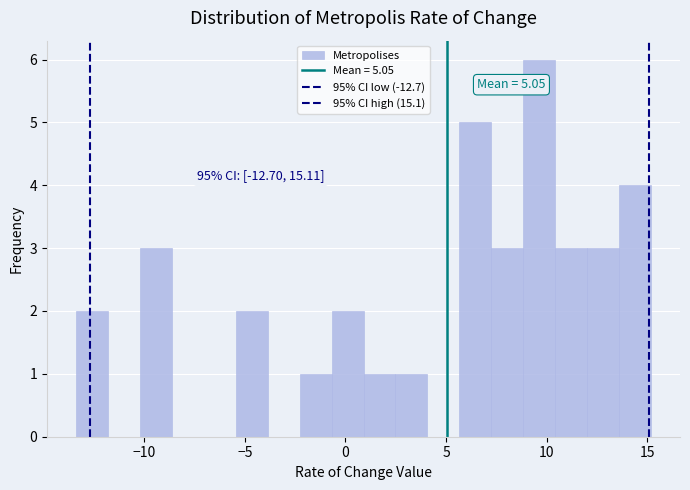

Around what value on the x-axis is the tallest bar? Give the approximate position of its centre, as read against the axis.

9.5